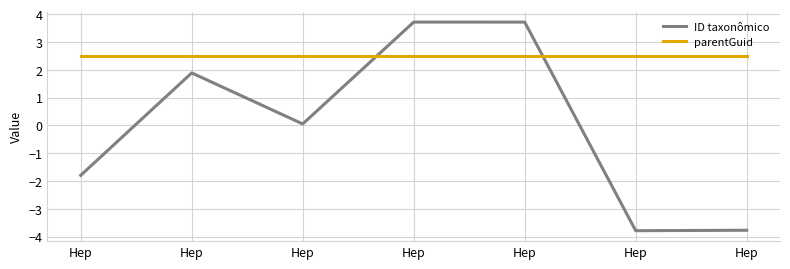

At how many categories does at least one series exceed -1?

7